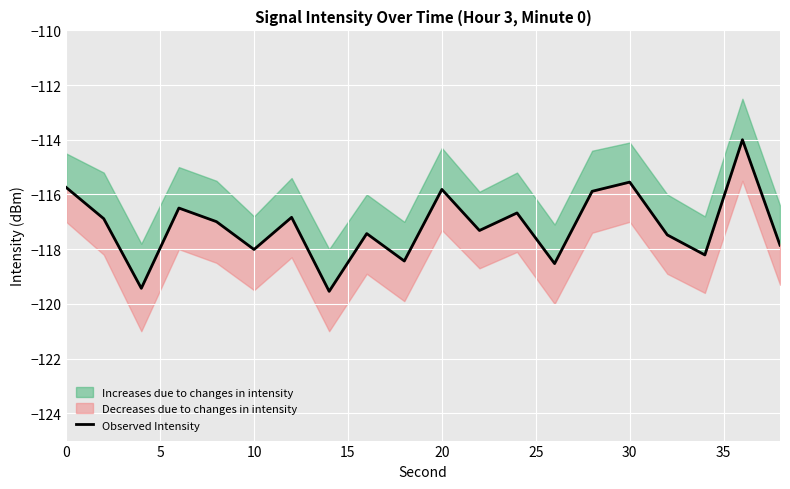

What is the sum of all values?

-2343.1